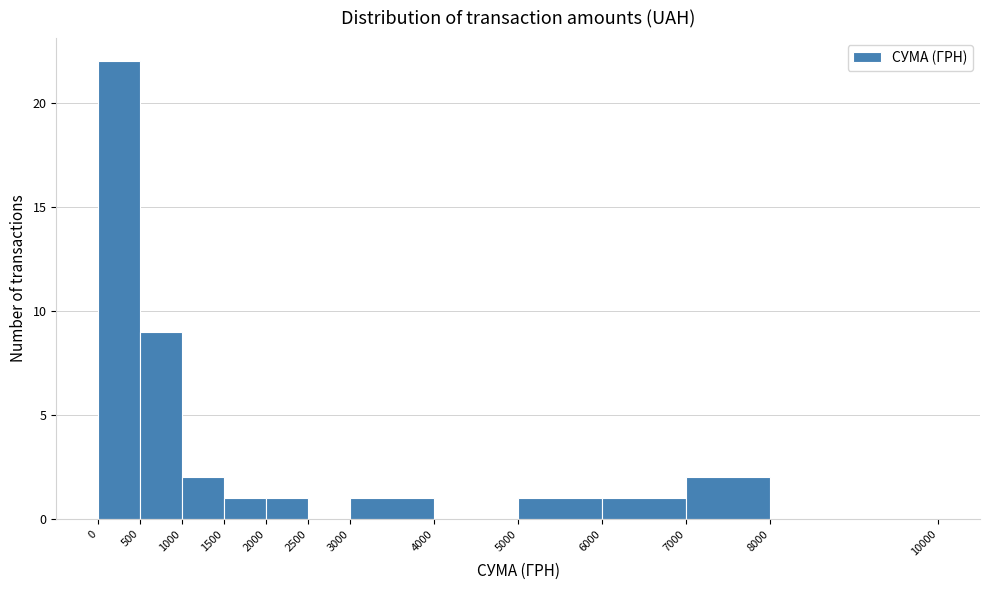

Over which range of the x-axis is the bar tallest?

0 to 500